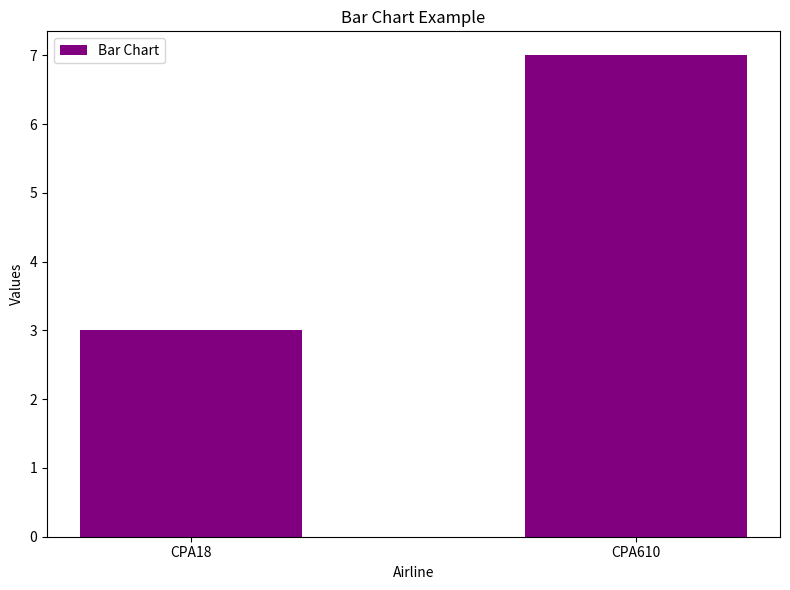

What is the maximum value shown in the chart?

7